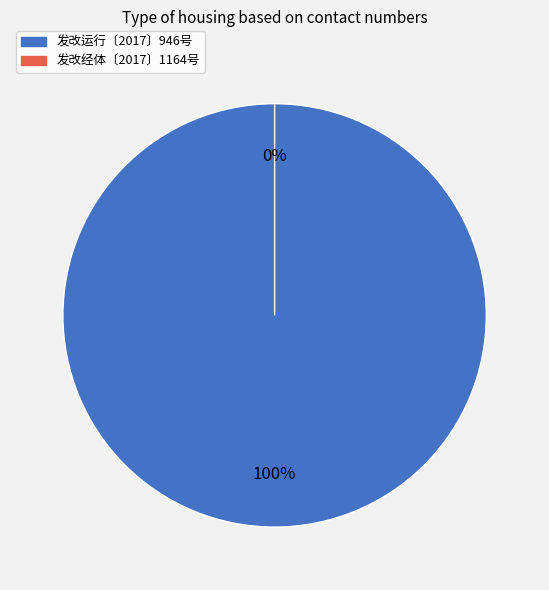

Is it true that 发改运行〔2017〕946号 is 100% of the pie?

True